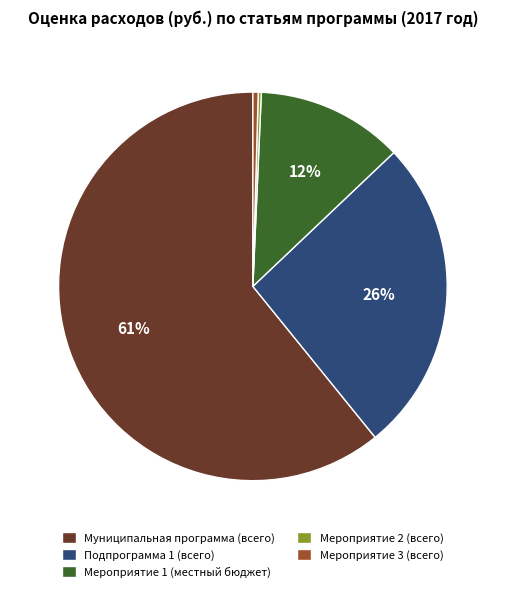

To the nearest percent, what percentage of the pie is Мероприятие 1 (местный бюджет)?

12%